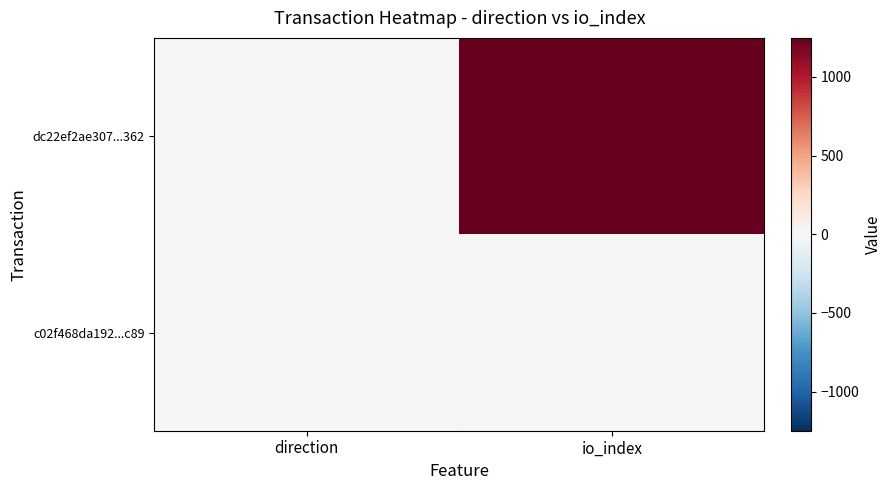

Which series has the largest range (max minus min)?

dc22ef2ae307...362